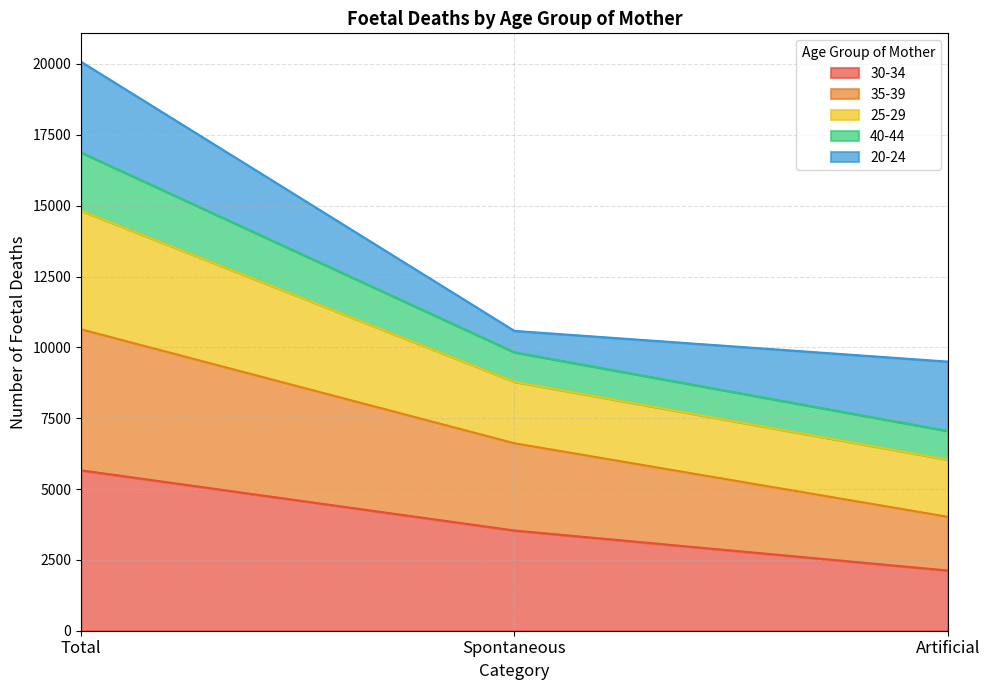

What is the difference between the highest and lowest values at Artificial?

7372